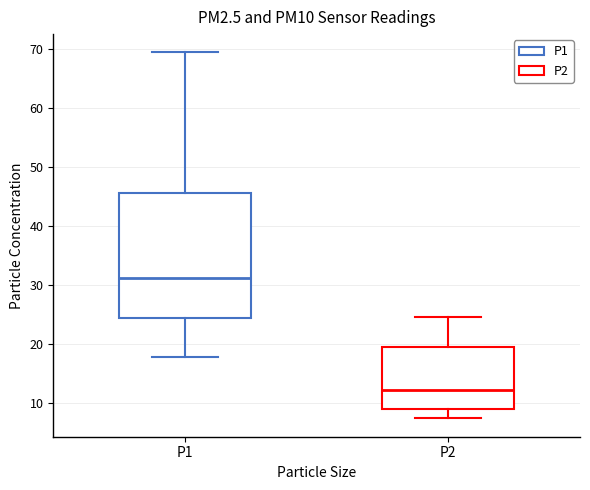

Which box has the lowest median line?

P2